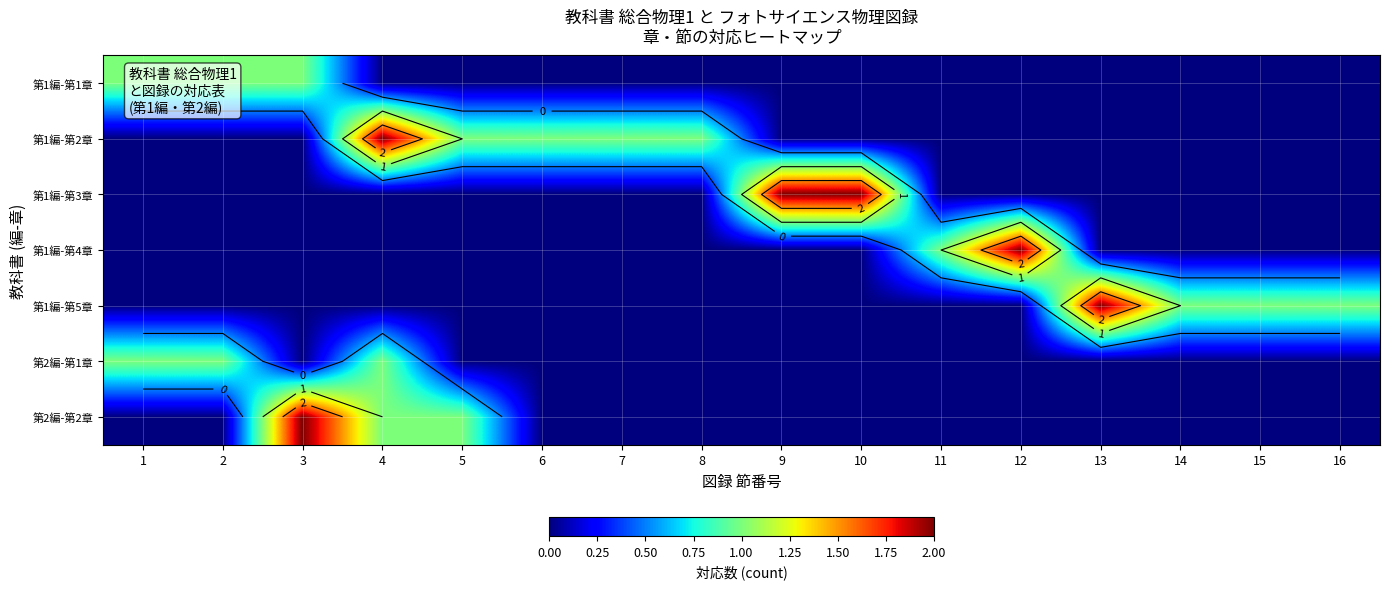

What is the total value across all series at 2?

2